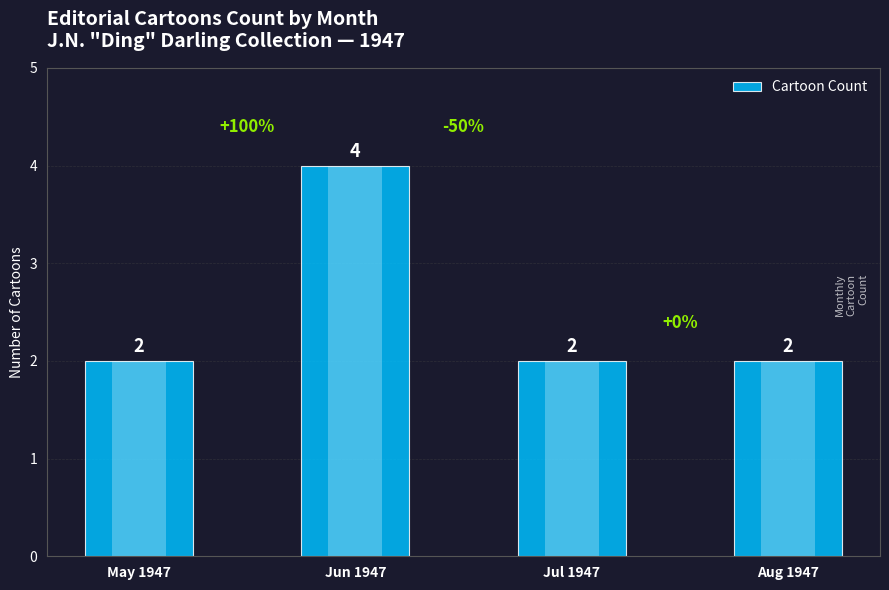

What value does the data have at Jun 1947?

4